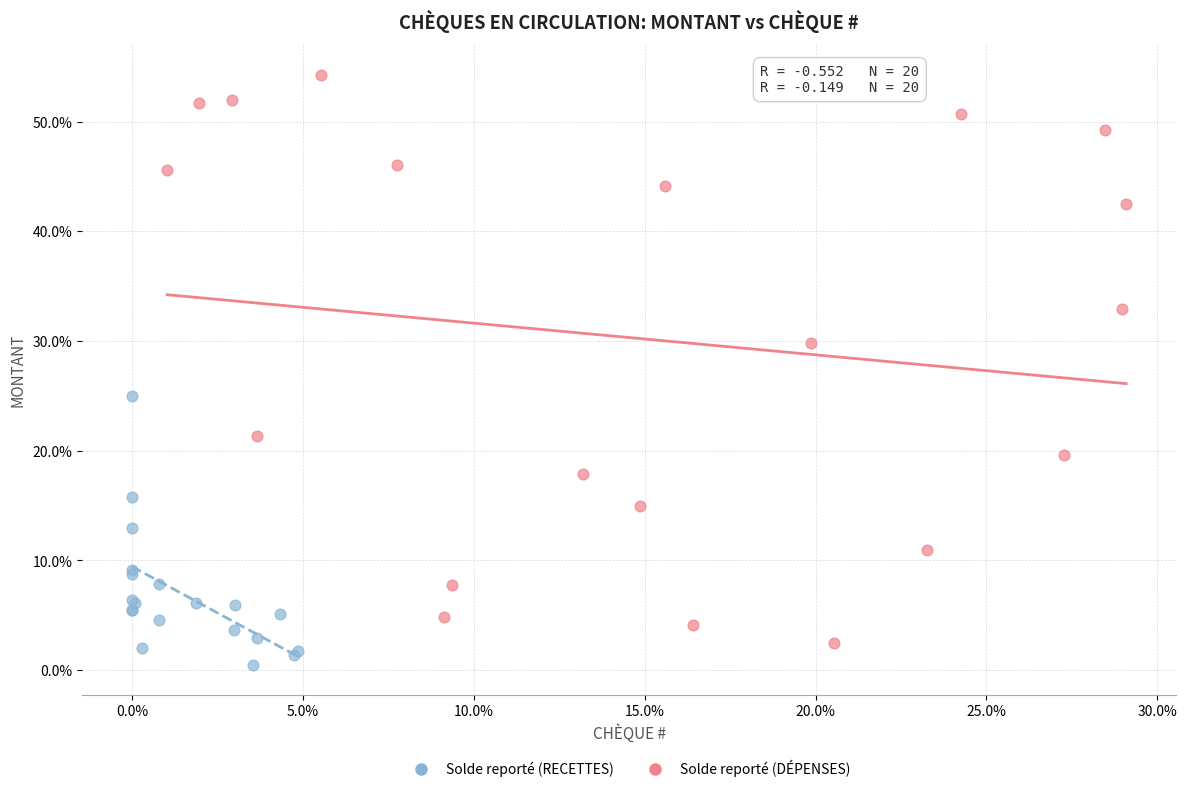

What are all the series names shown in the legend?

Solde reporté (RECETTES), Solde reporté (DÉPENSES)